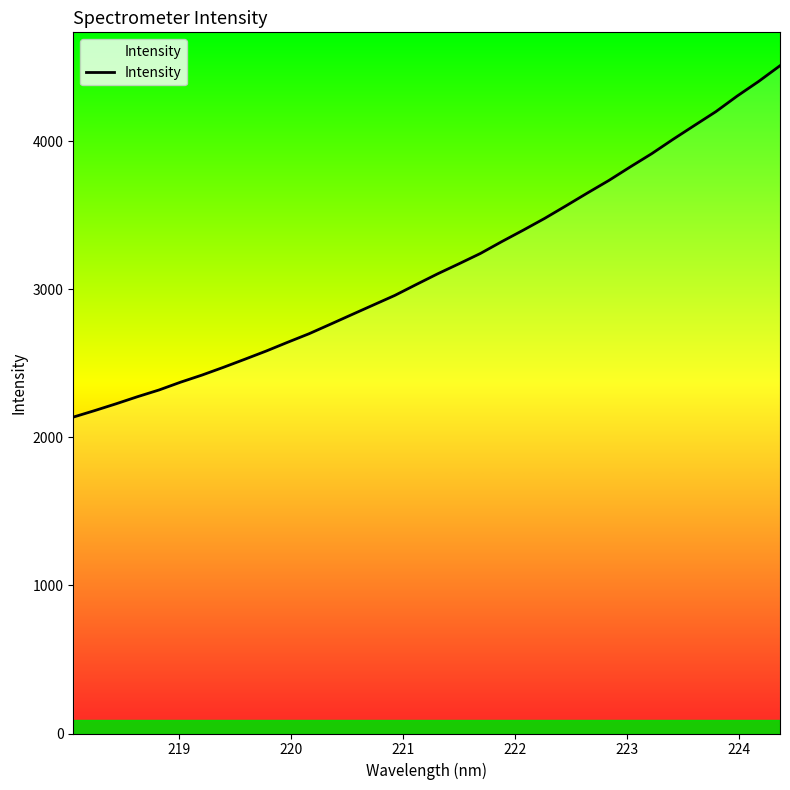

What is the minimum value shown in the chart?

2137.0